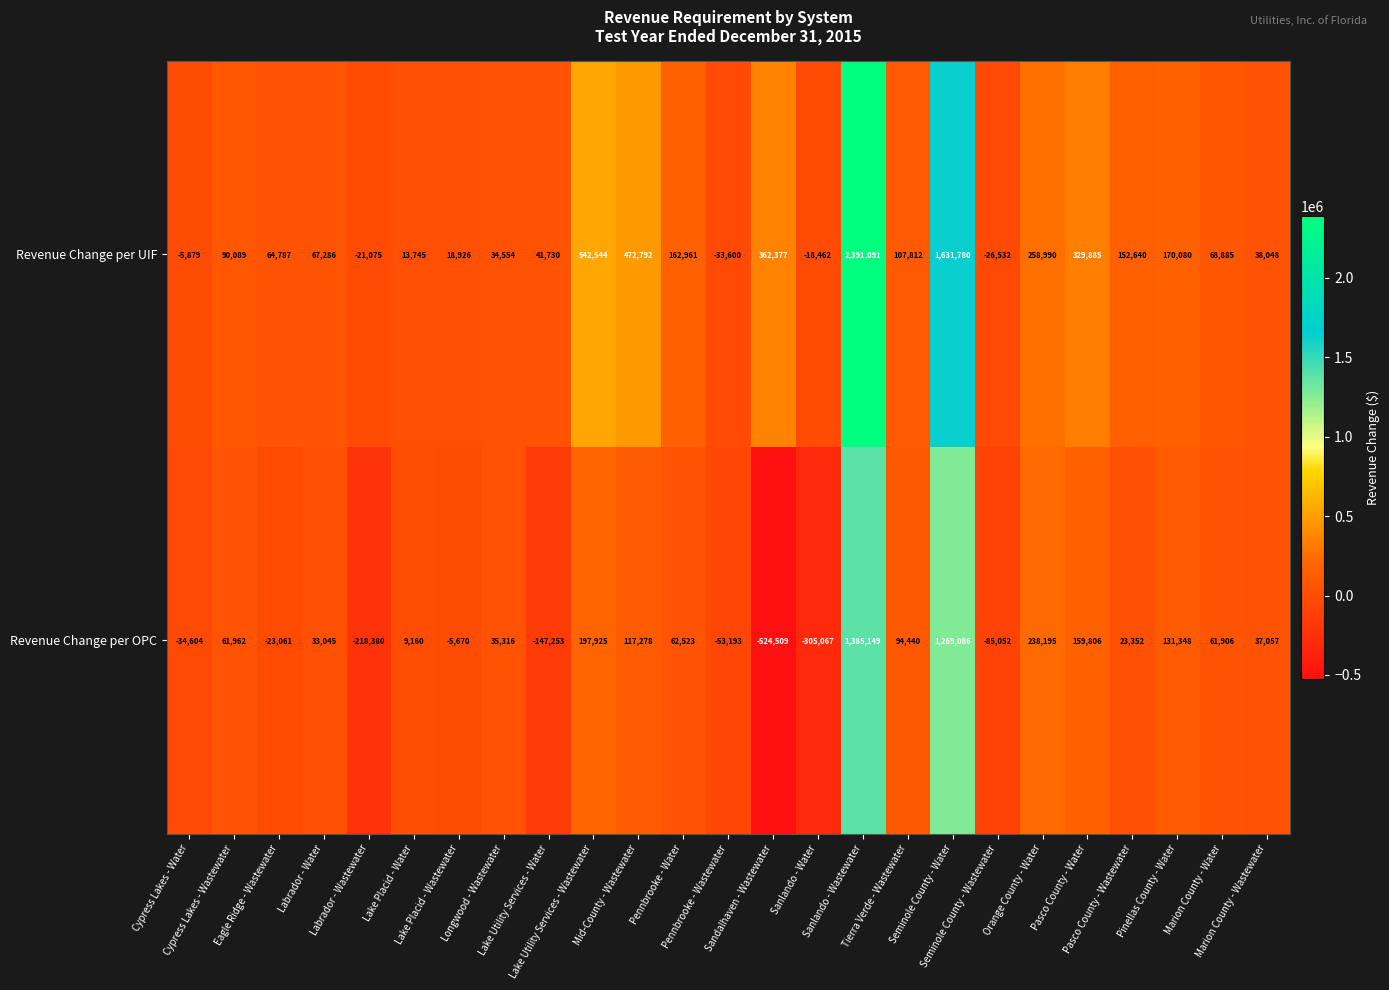

How many data points does each series have?

25